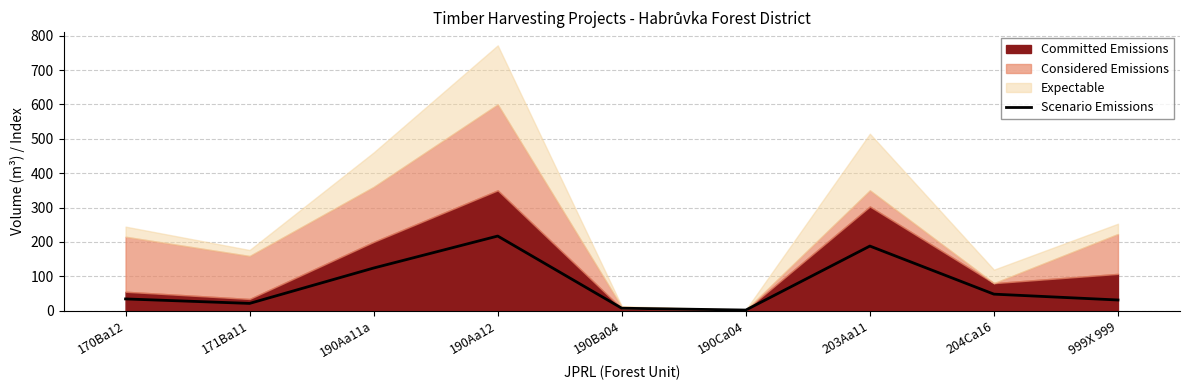

What position from the right is 203Aa11?

3